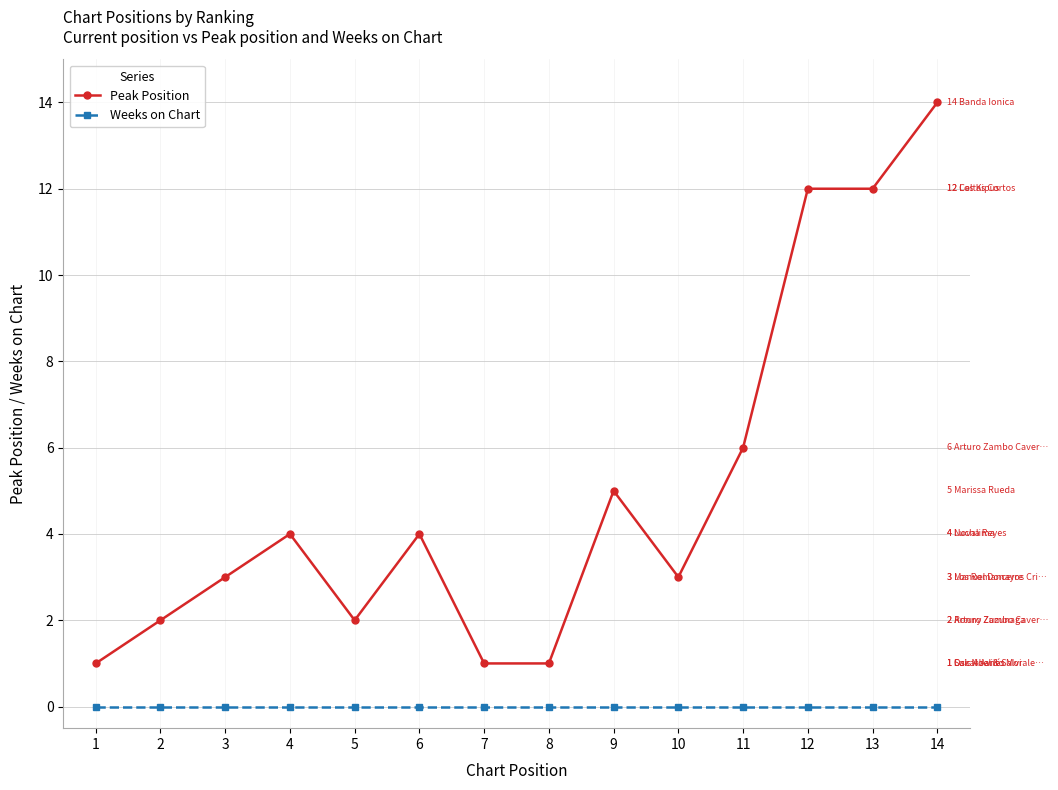

Reading left to right, what are all the values shown in this chart?

Peak Position: 1=1	2=2	3=3	4=4	5=2	6=4	7=1	8=1	9=5	10=3	11=6	12=12	13=12	14=14
Weeks on Chart: 1=0	2=0	3=0	4=0	5=0	6=0	7=0	8=0	9=0	10=0	11=0	12=0	13=0	14=0